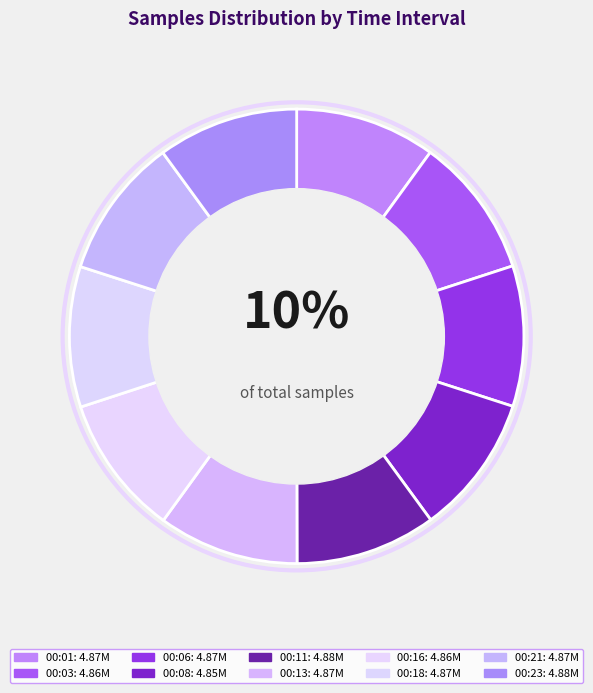

Is there any slice that represents more than half of the pie?

No